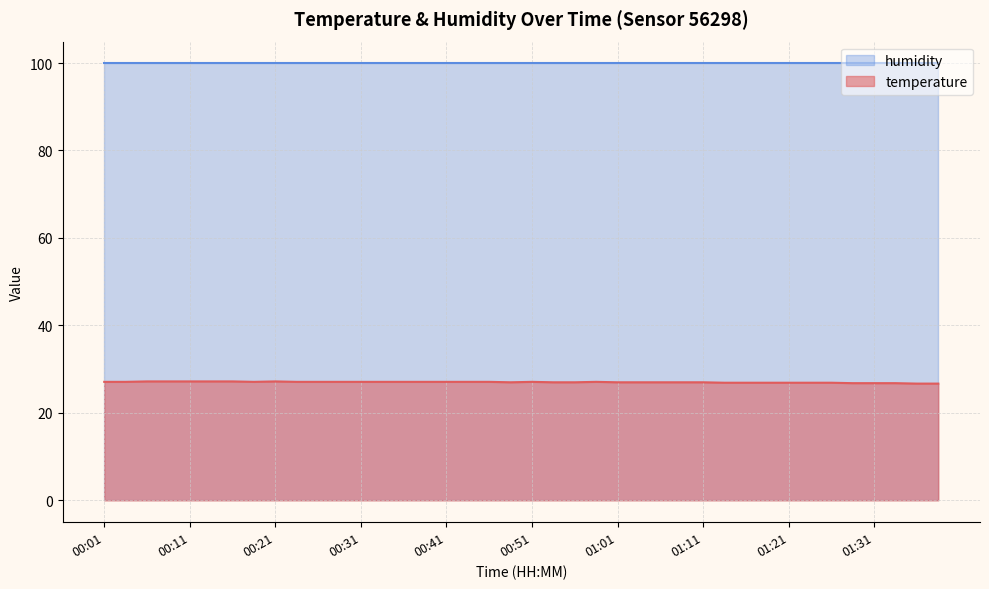

True or false: there are more than 0 points higher than both neighbors.

True